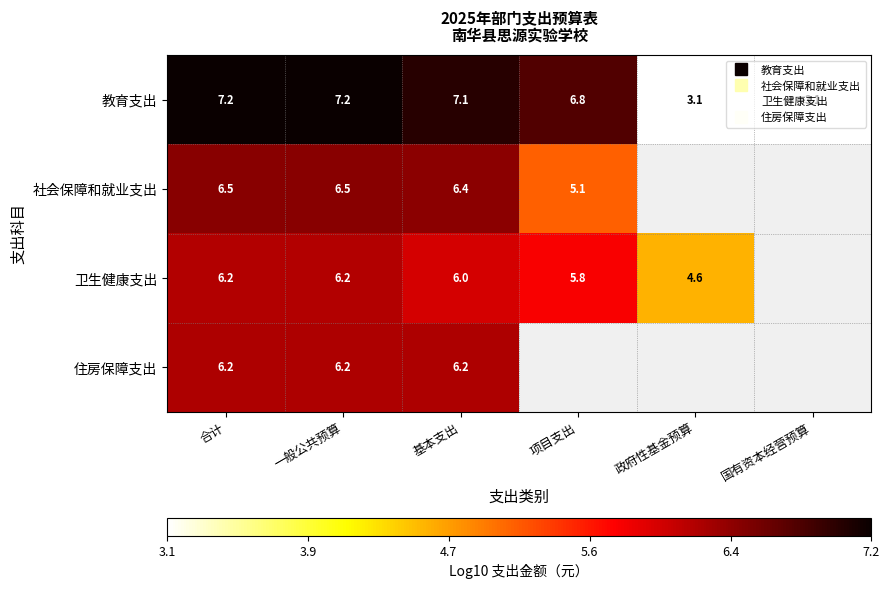

How many data points in 卫生健康支出 are less than 5?

1